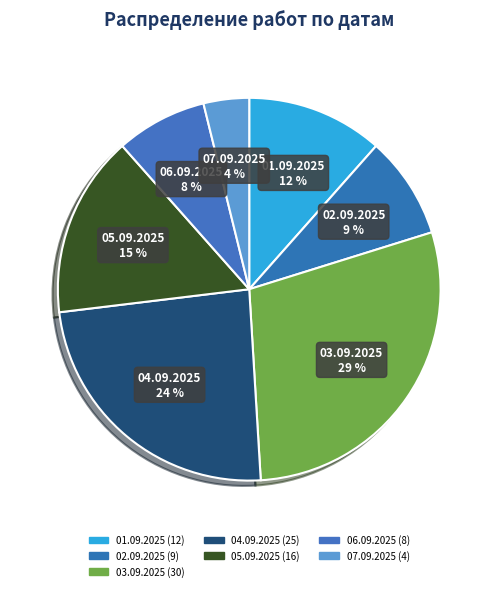

Rank the categories by value from lowest to highest.

07.09.2025, 06.09.2025, 02.09.2025, 01.09.2025, 05.09.2025, 04.09.2025, 03.09.2025